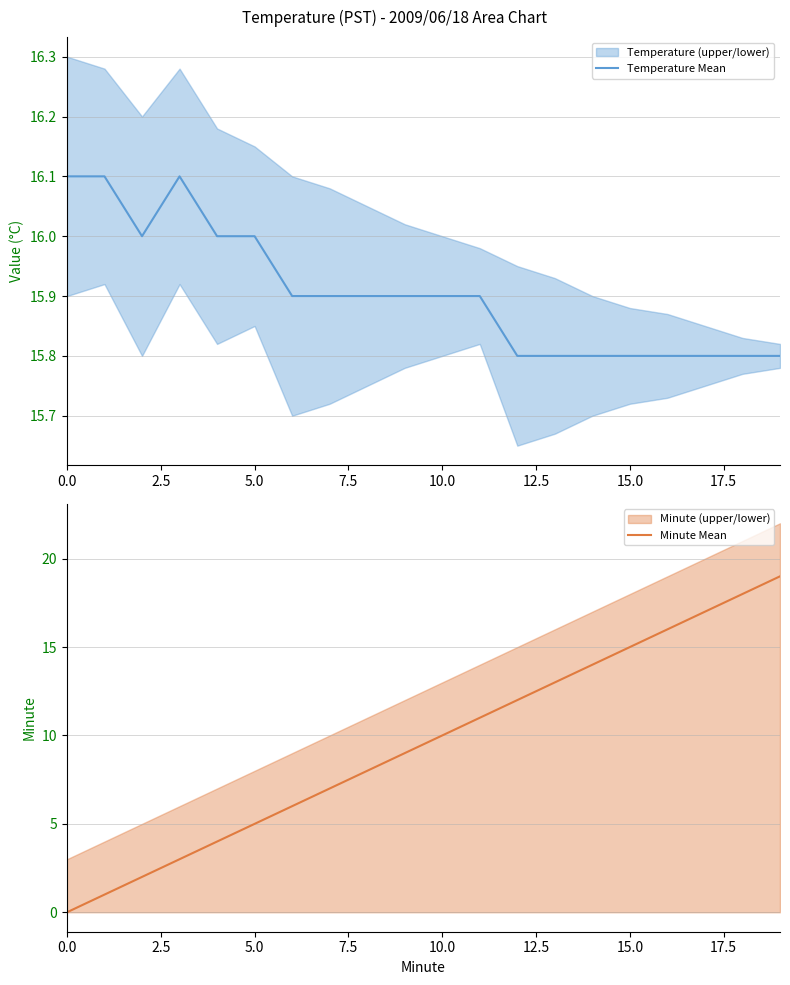

Does the chart display data point markers on the line(s)?

No